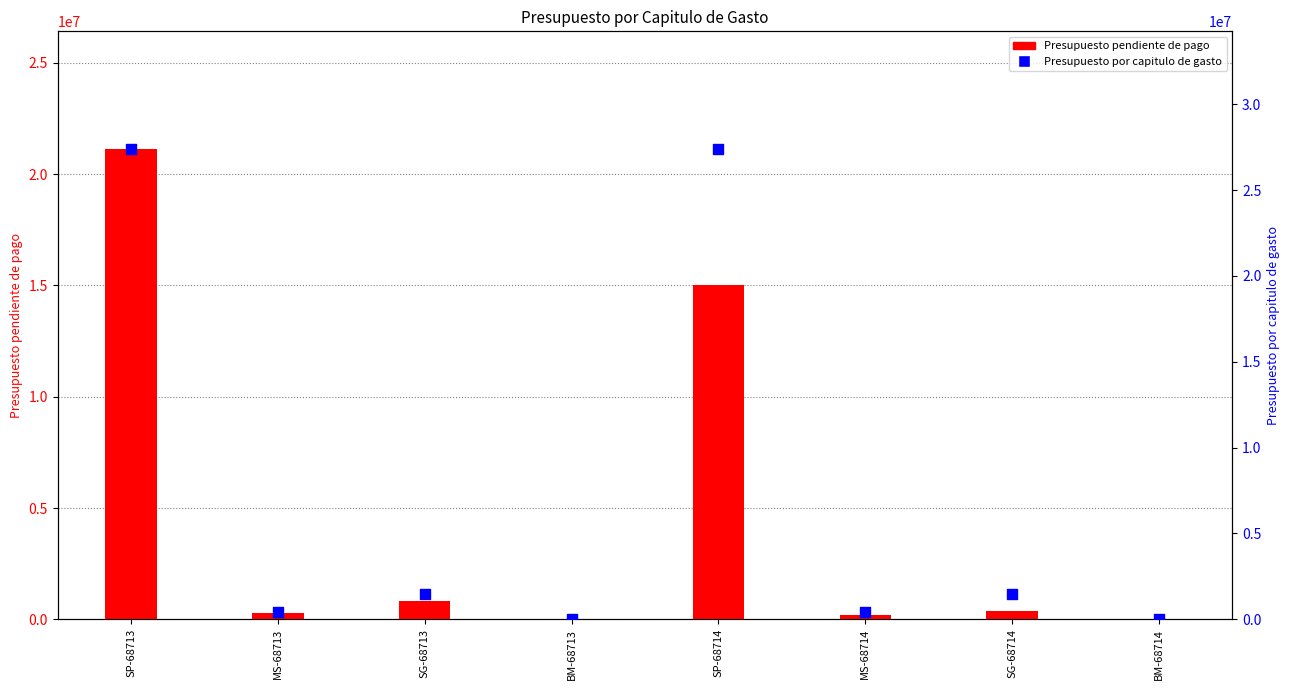

Which series has the widest spread of Y values?

Presupuesto por capitulo de gasto